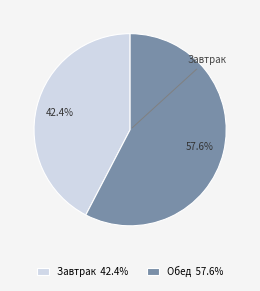

Which has a higher value, Завтрак or Обед?

Обед